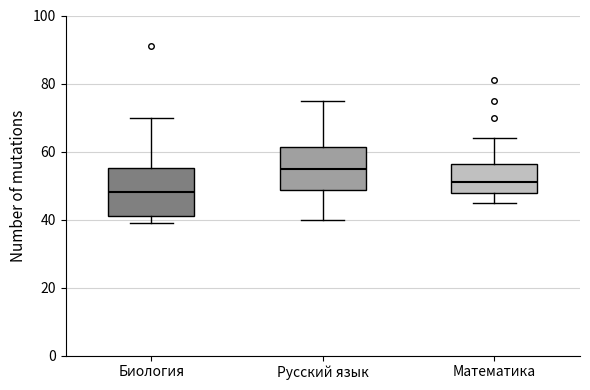

Which box has the highest median line?

Русский язык